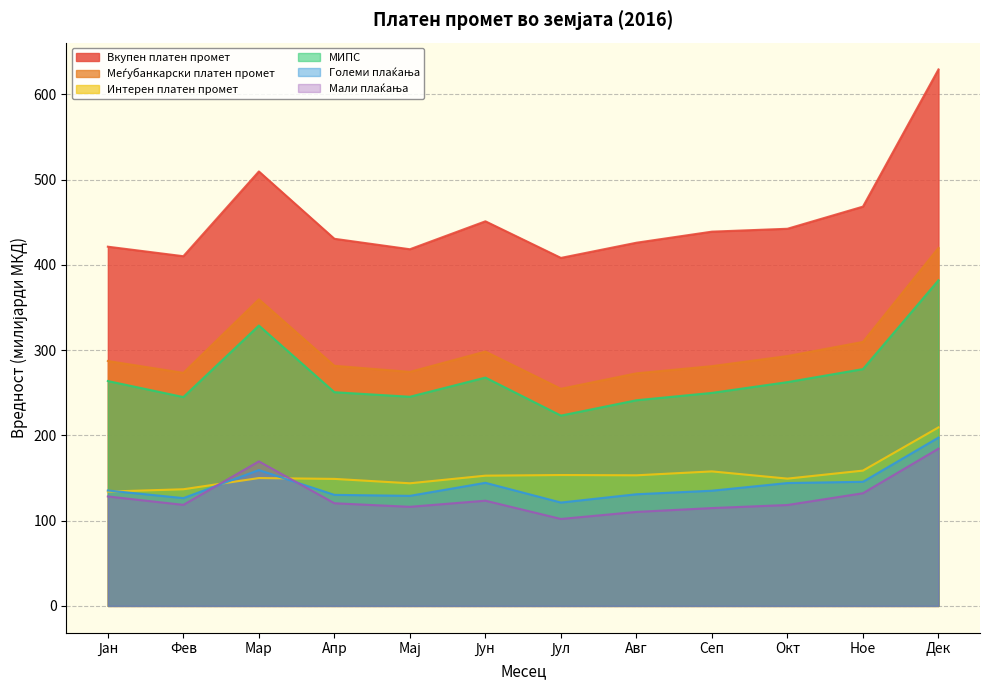

What is the difference between the maximum and minimum values in the Големи плаќања series?

76.2